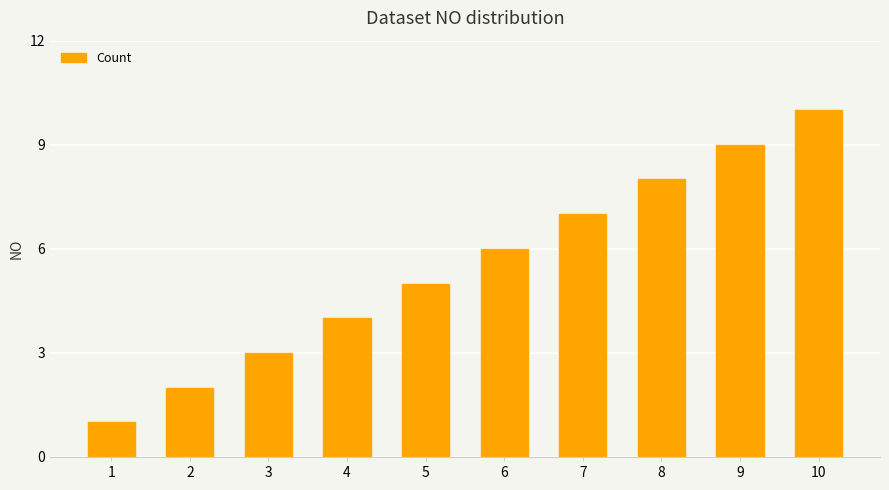

The value at 8 is 8. True or false?

True